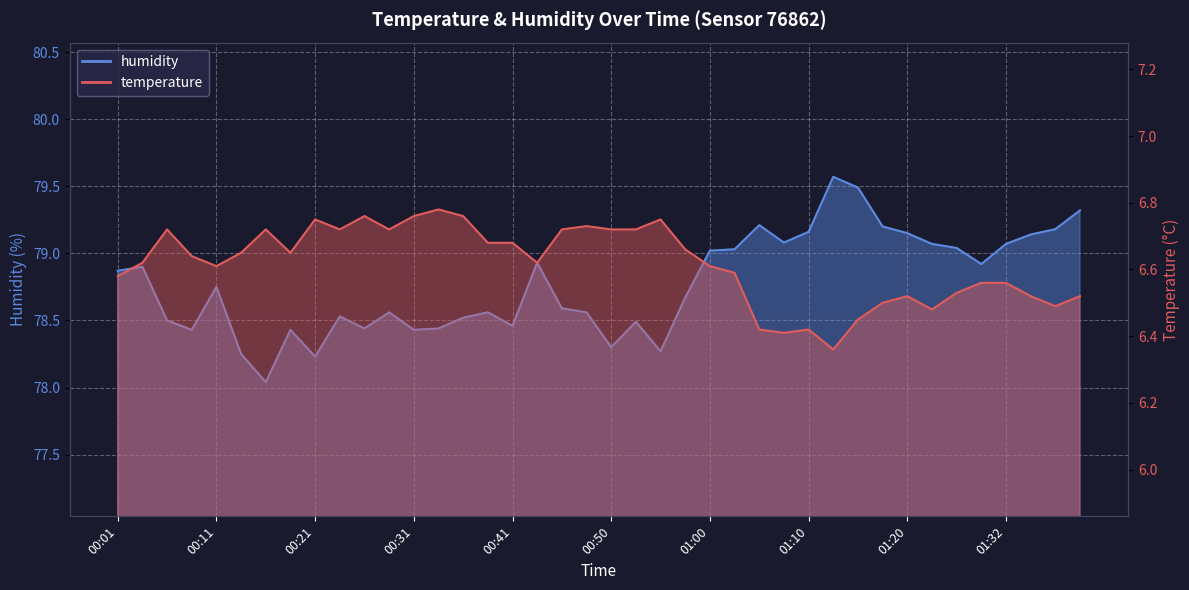

What is the value of the temperature point at the 9th from the left?

6.8